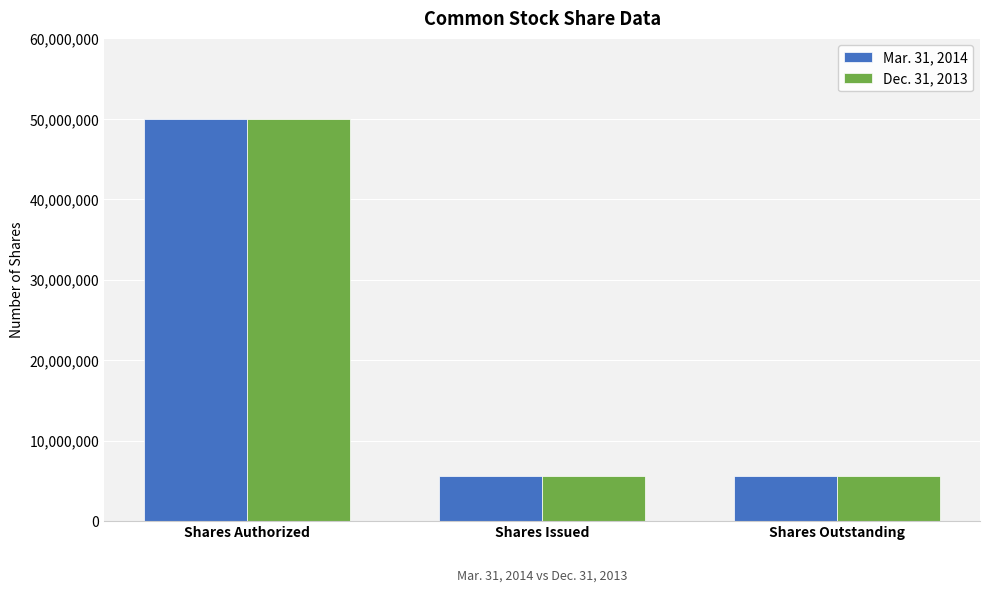

Is the value of Dec. 31, 2013 at Shares Outstanding greater than the value of Mar. 31, 2014 at Shares Authorized?

No